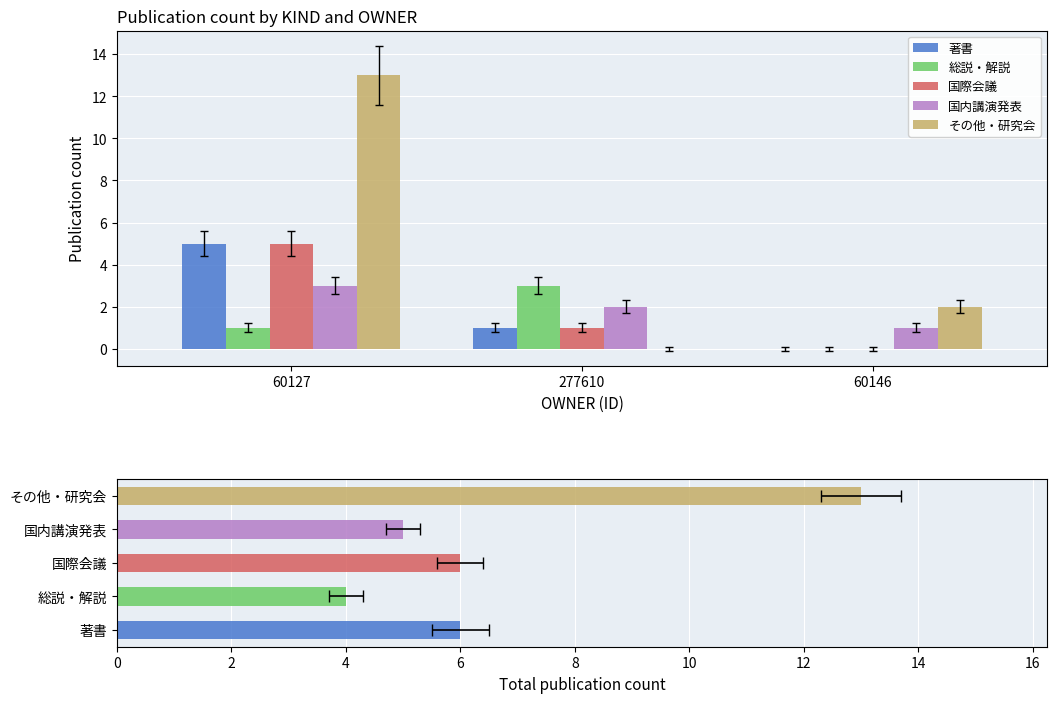

What is the sum of all 著書 values?

6